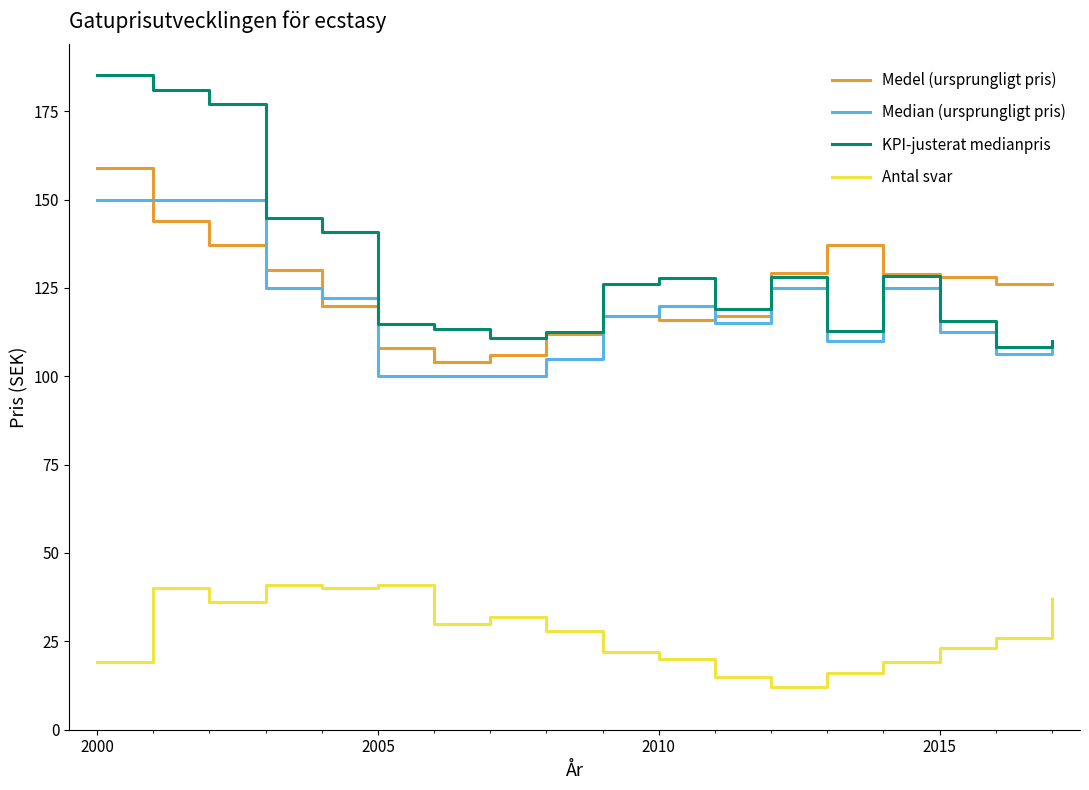

Which series has the largest range (max minus min)?

KPI-justerat medianpris